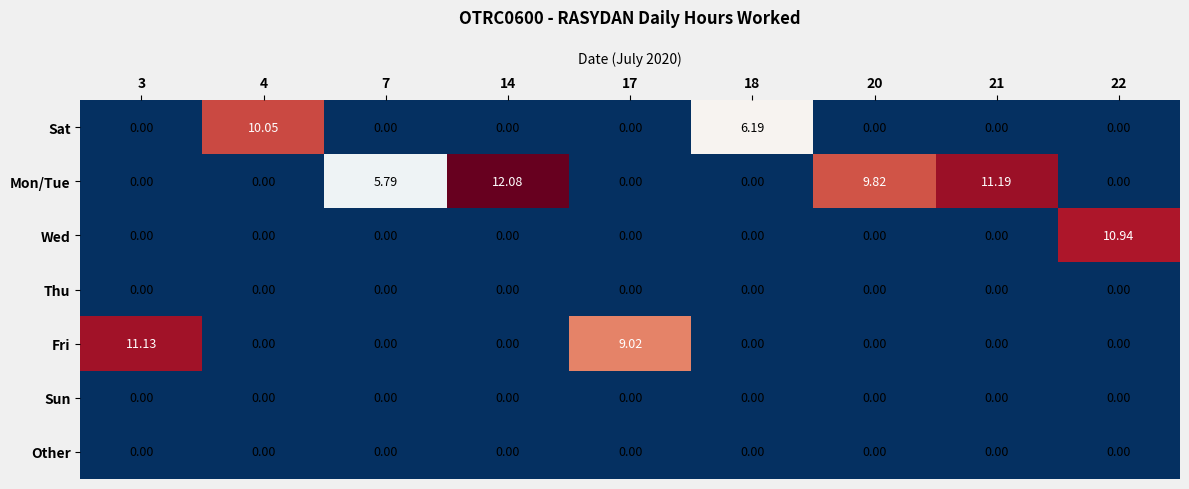

Count the number of categories in the chart.

9